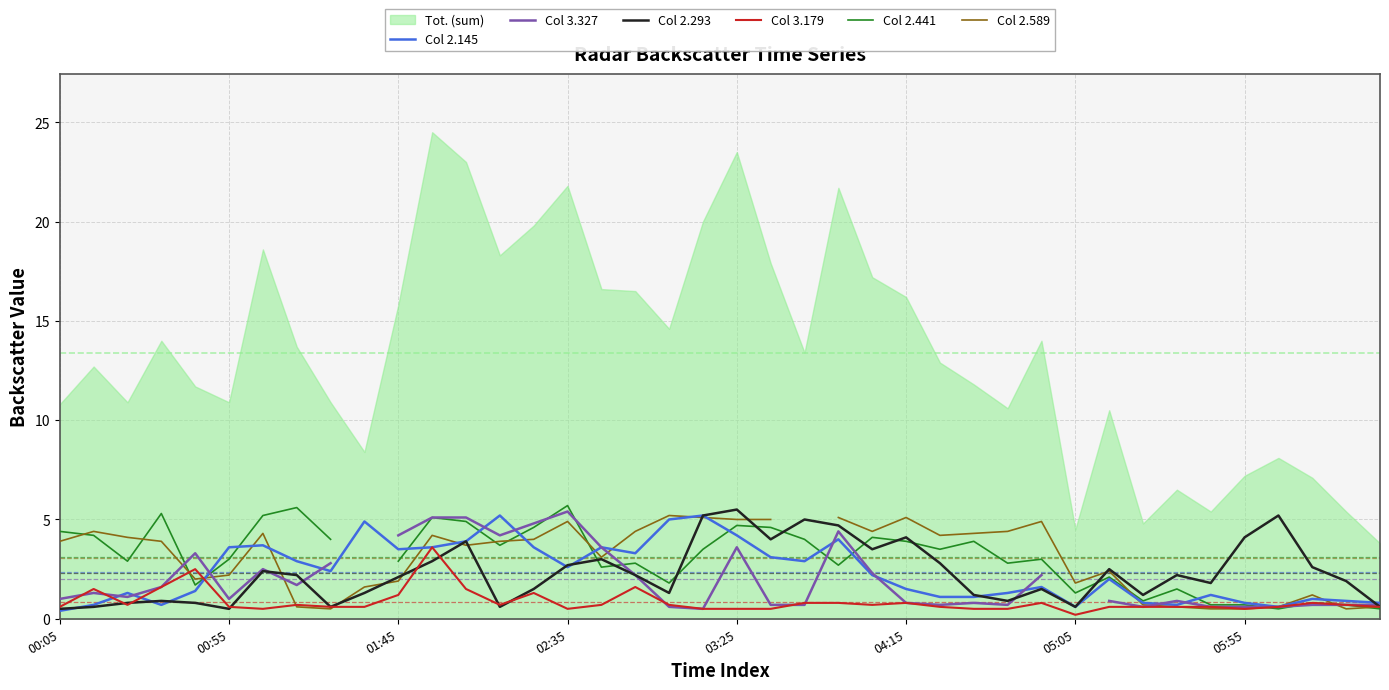

At which label does Col 2.441 first exceed 3?

00:05